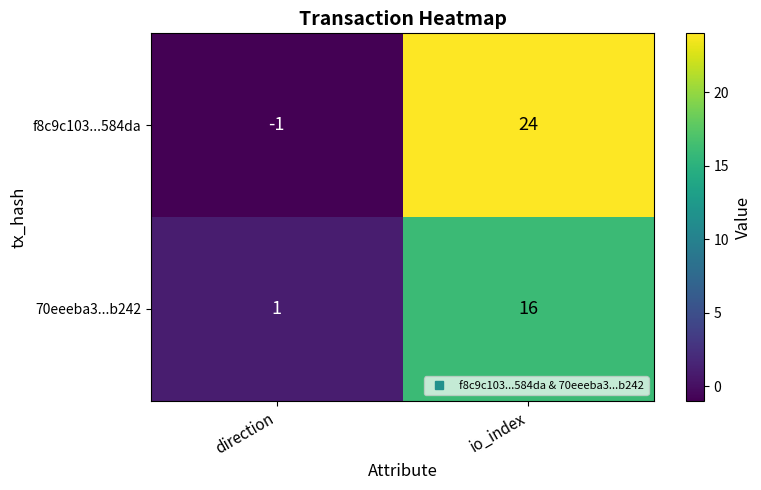

Reading left to right, transcribe all the data shown in this chart.

f8c9c103...584da: -1	24
70eeeba3...b242: 1	16